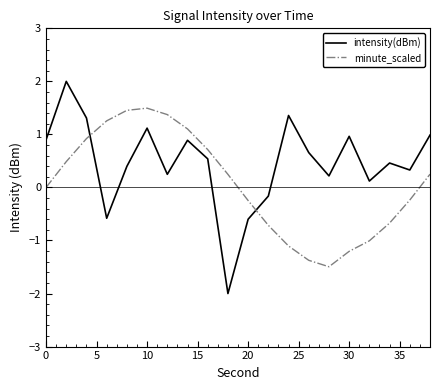

Which series has the largest total across all categories?

intensity(dBm)